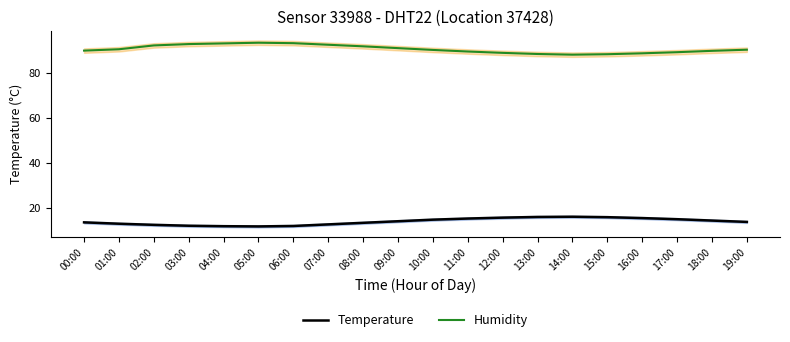

True or false: Temperature has more than 2 interior local peaks.

False